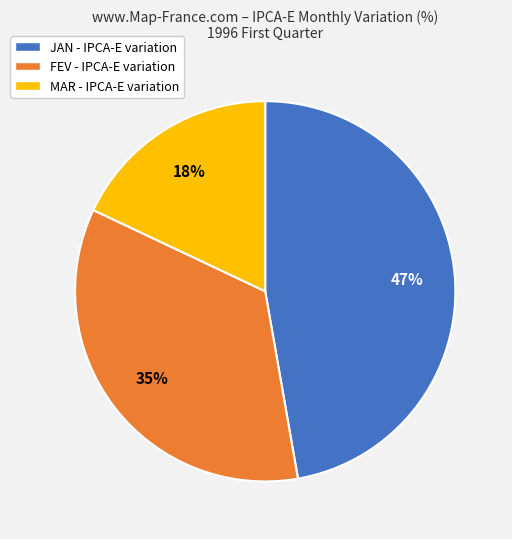

To the nearest percent, what is the combined percentage of MAR and JAN?

65%